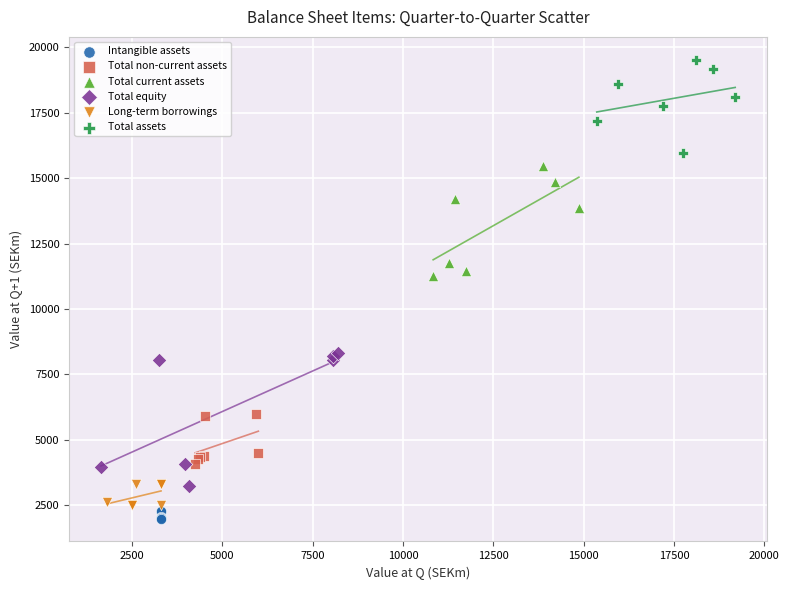

Which series has the largest Y range (max minus min)?

Total equity